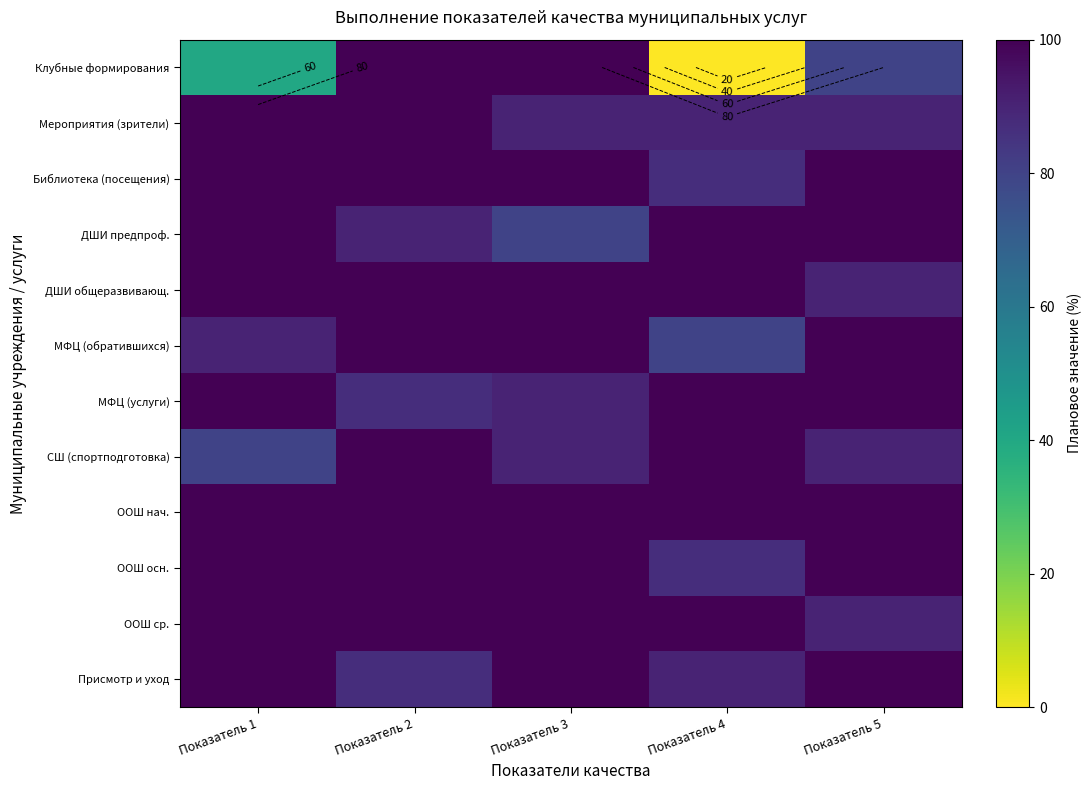

Which series changed the most between Показатель 1 and Показатель 4?

Клубные формирования